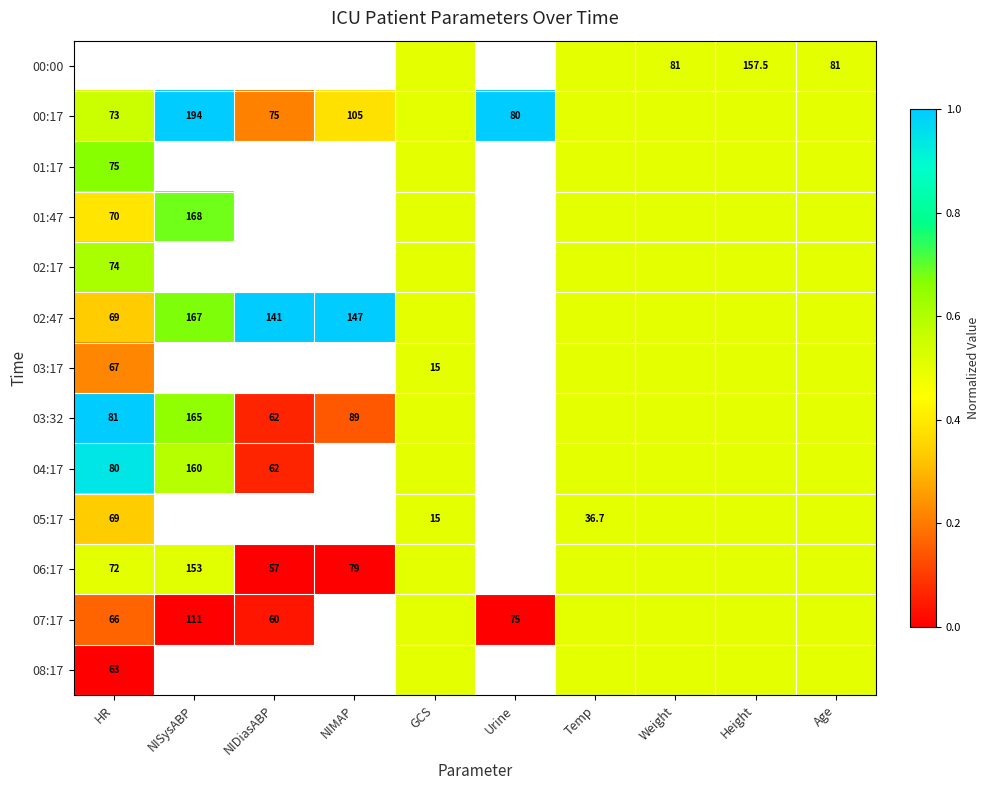

Is it true that 03:32 equals 124.3 at HR?

False